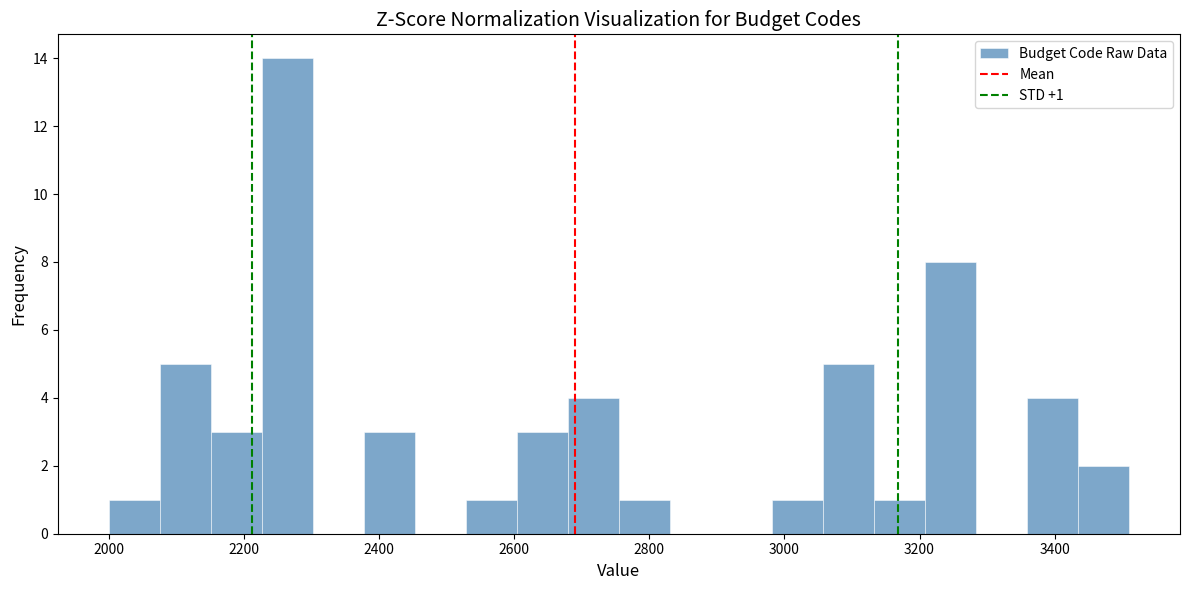

Read against the x-axis, roughly where is the centre of the tallest bar?

2260